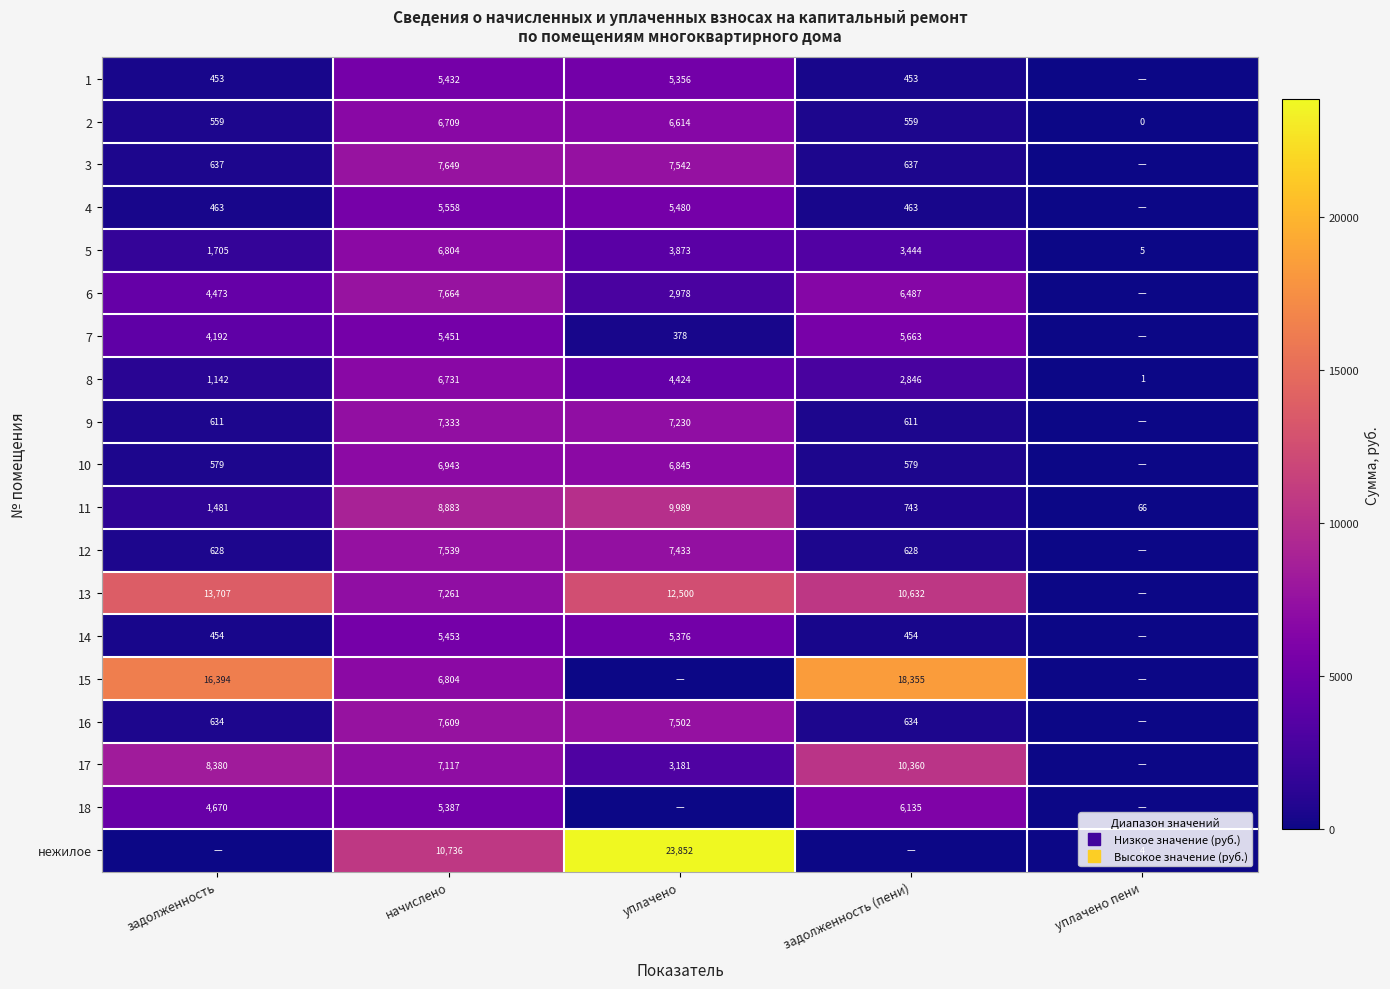

How many positive values does the 1 series have?

4